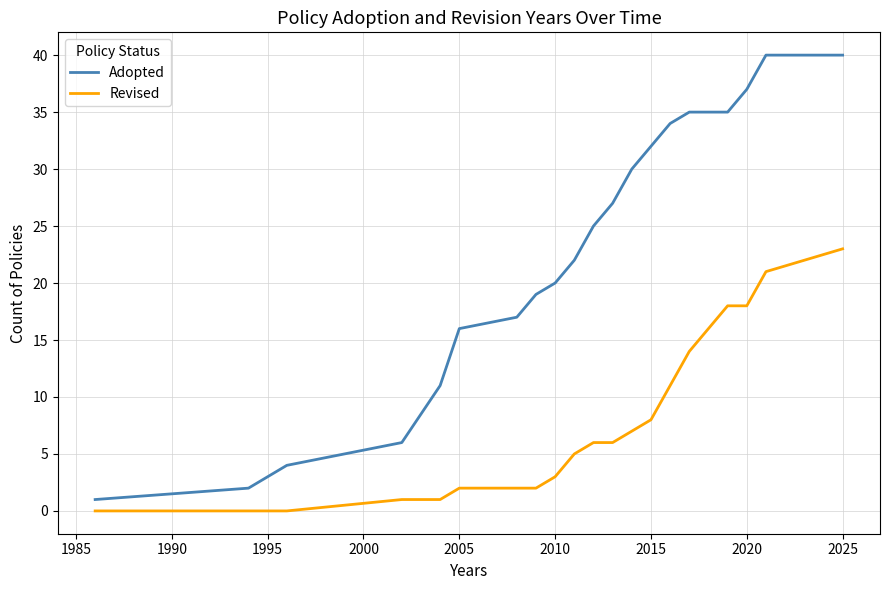

True or false: Adopted and Revised cross at least once.

False